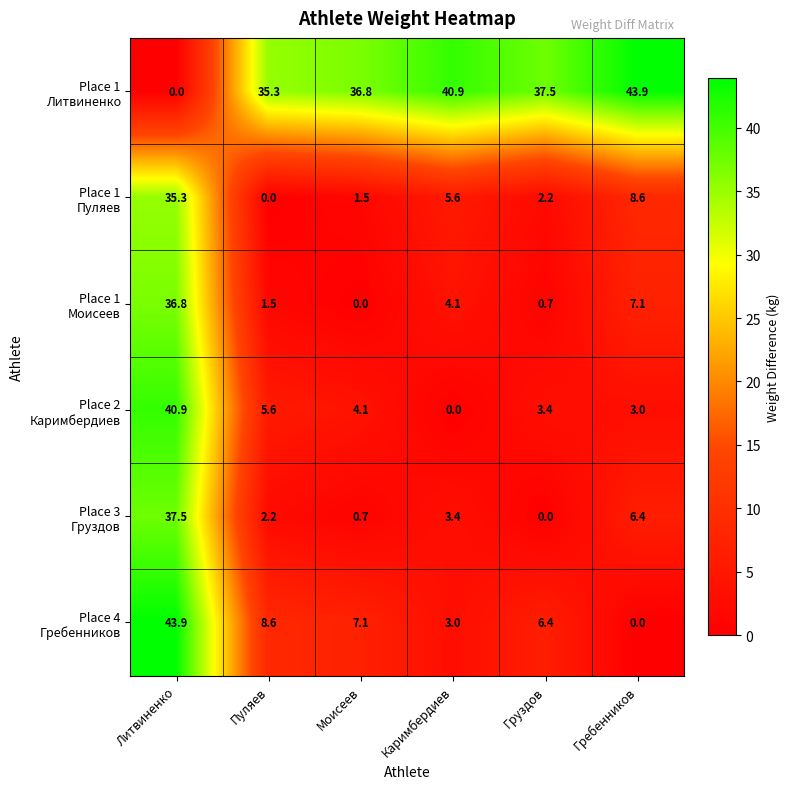

At how many categories does at least one series exceed 39?

3